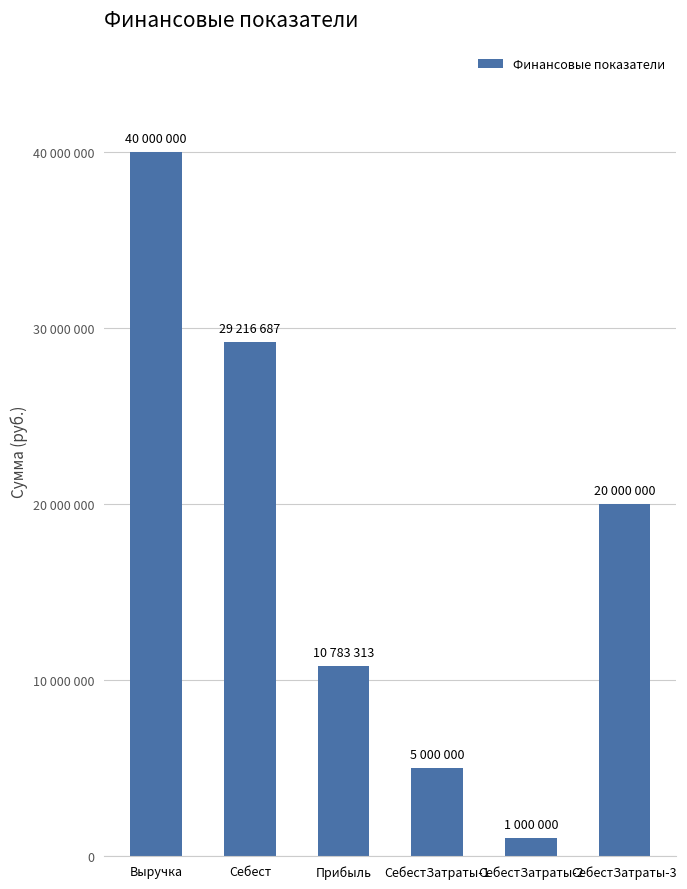

Are the bars horizontal?

No